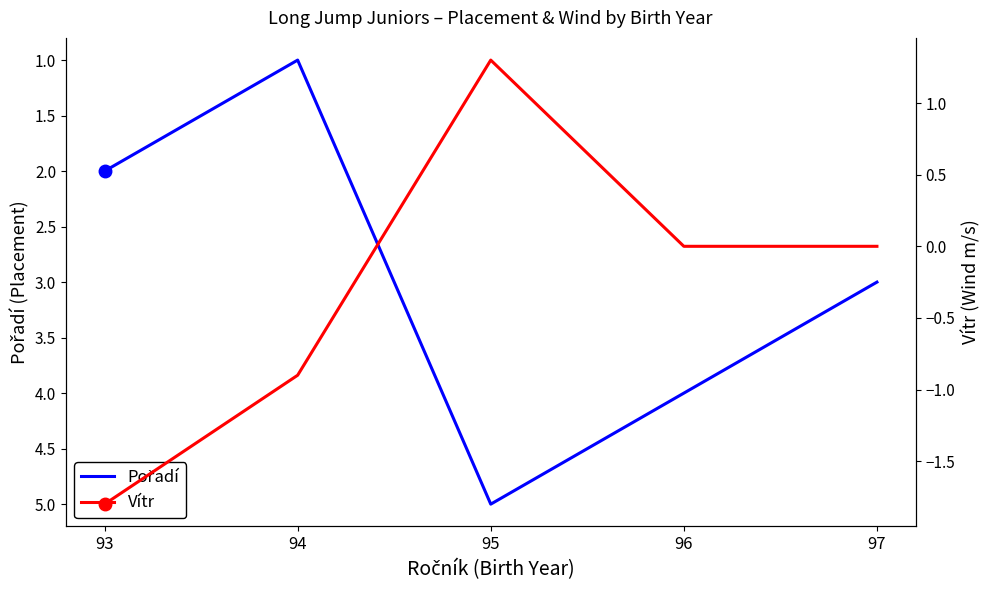

Which series has the largest range (max minus min)?

Pořadí